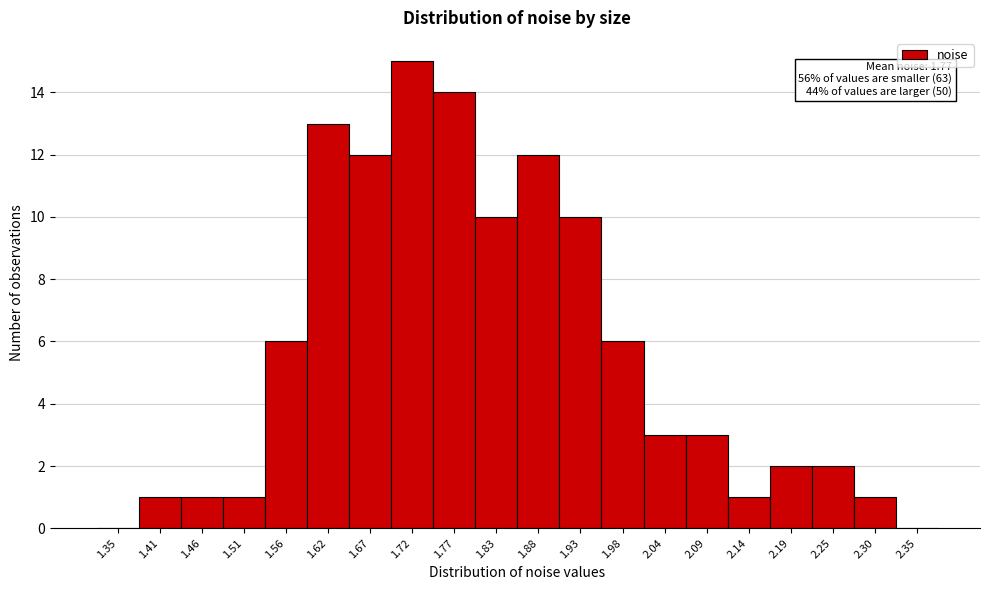

Reading left to right, transcribe all the data shown in this chart.

1.35=0	1.41=1	1.46=1	1.51=1	1.56=6	1.62=13	1.67=12	1.72=15	1.77=14	1.83=10	1.88=12	1.93=10	1.98=6	2.04=3	2.09=3	2.14=1	2.19=2	2.25=2	2.30=1	2.35=0